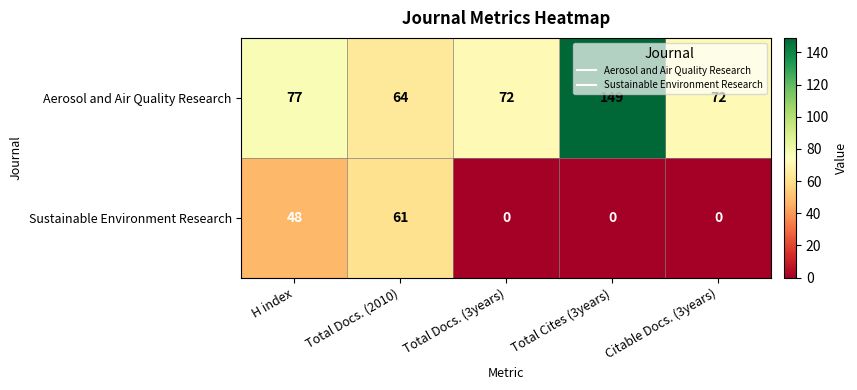

Which series has the widest spread of values?

Aerosol and Air Quality Research